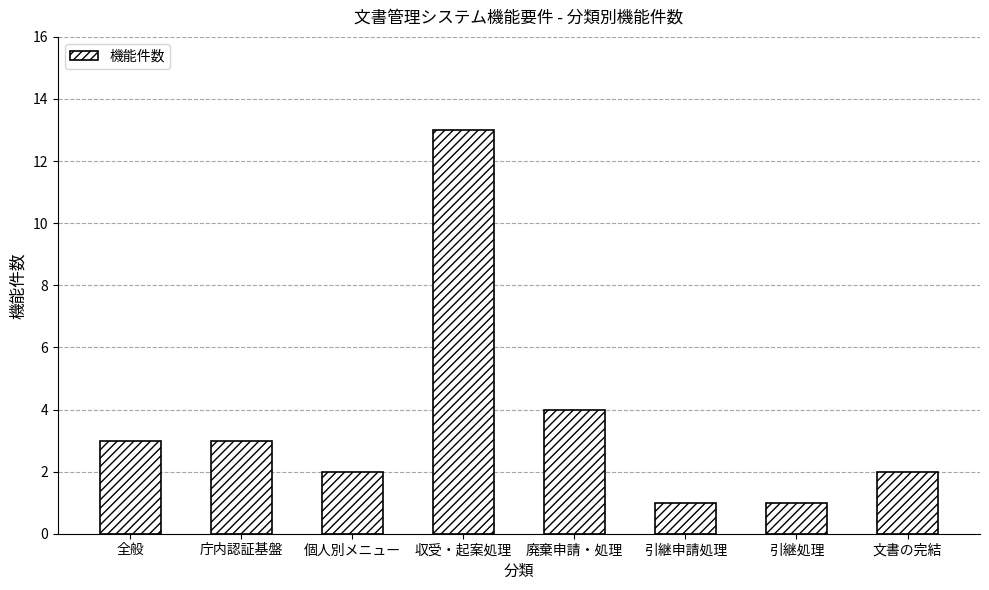

The chart shows a value of 2 at 引継申請処理. True or false?

False